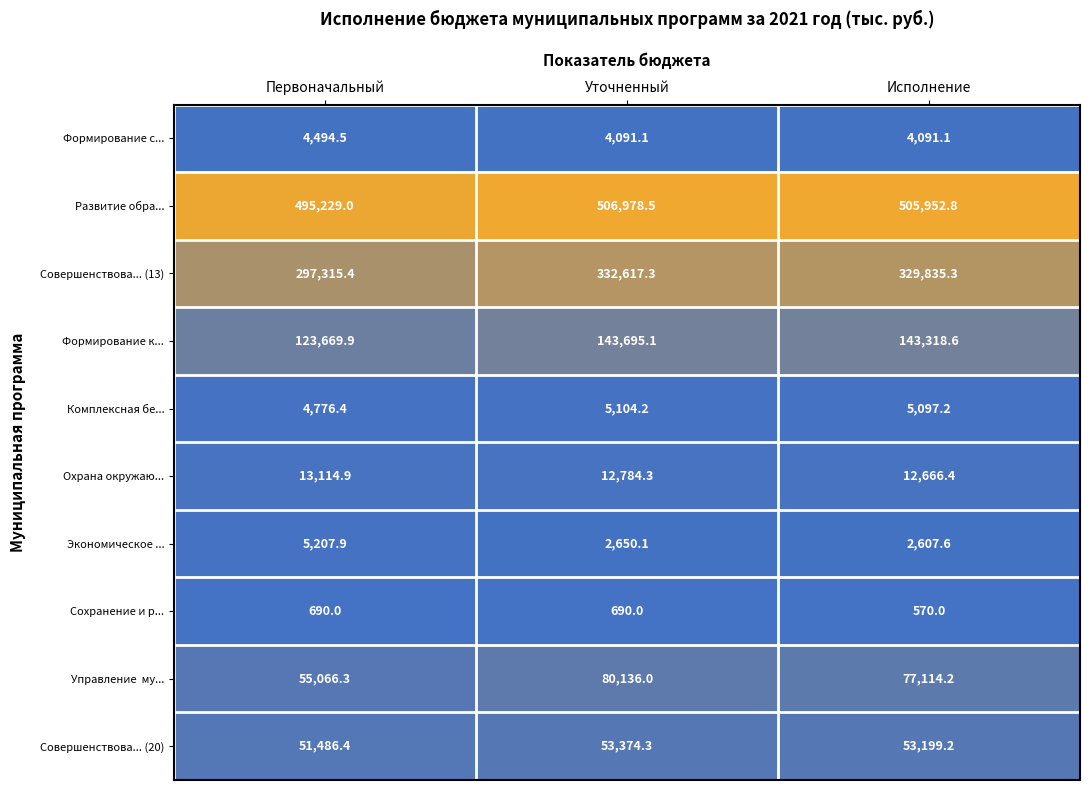

True or false: Формирование к... has a value of 65406.9 at Исполнение.

False